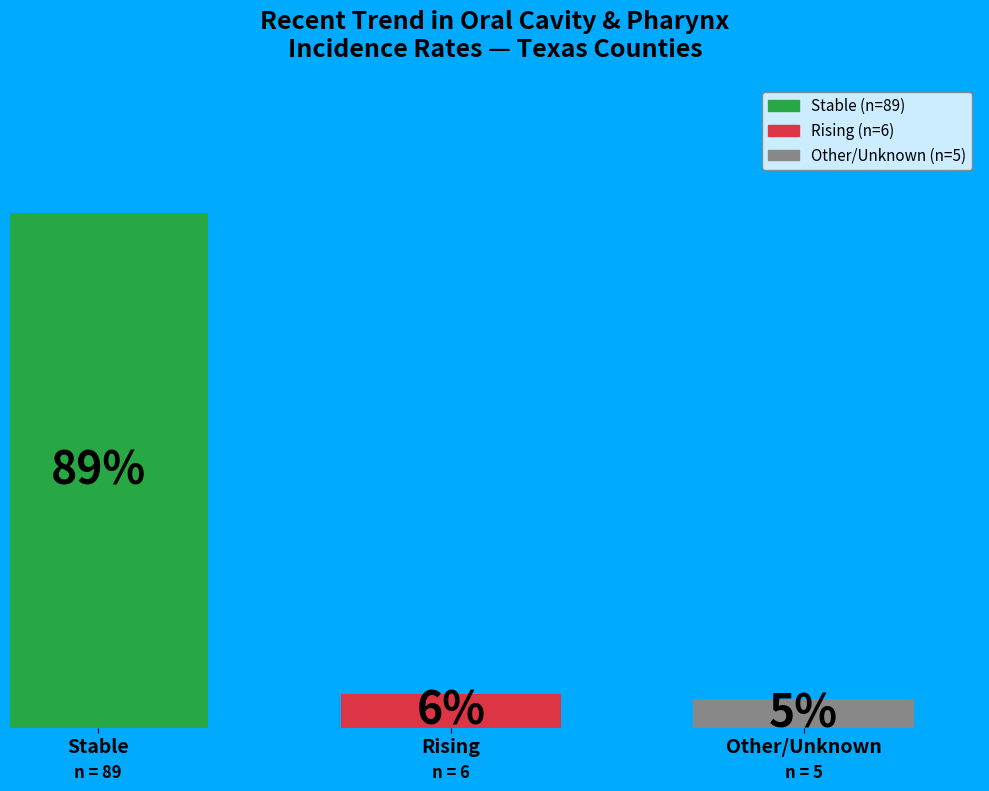

Which category has the highest value across all series?

Stable